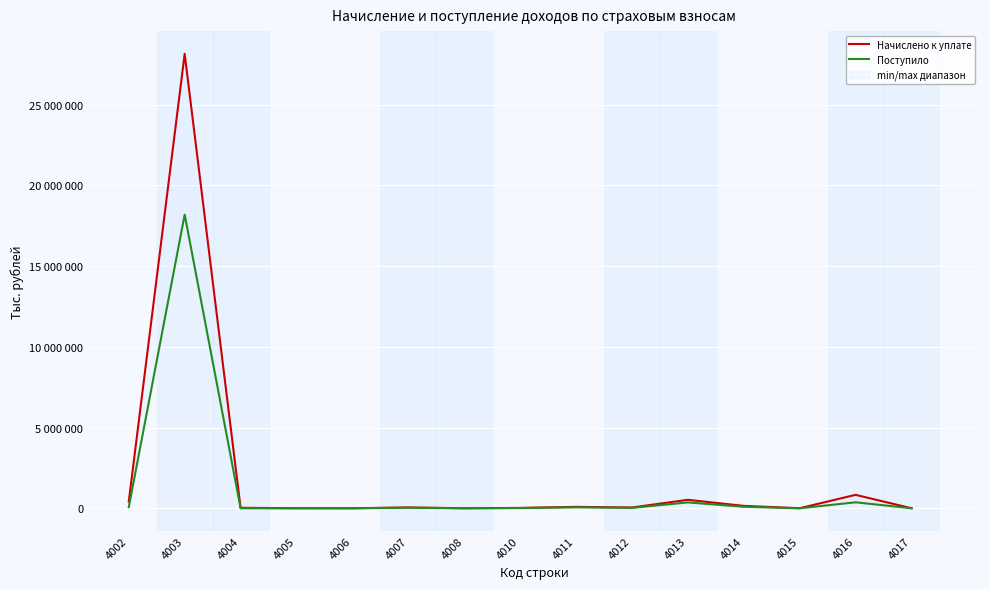

What is the value of the Начислено к уплате point at the 4th from the left?

2003